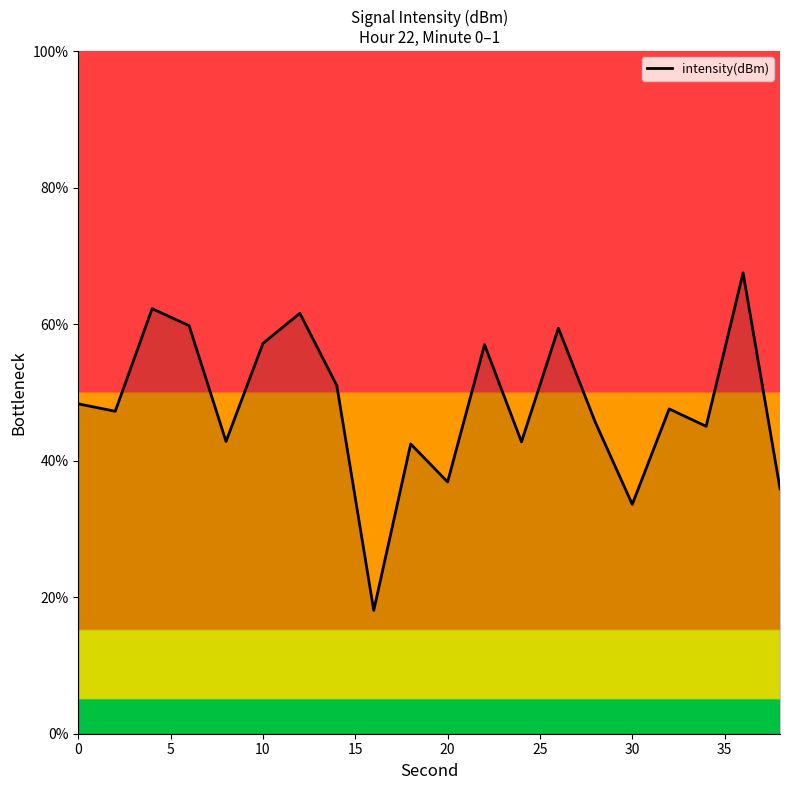

What is the smallest value displayed?

18.1